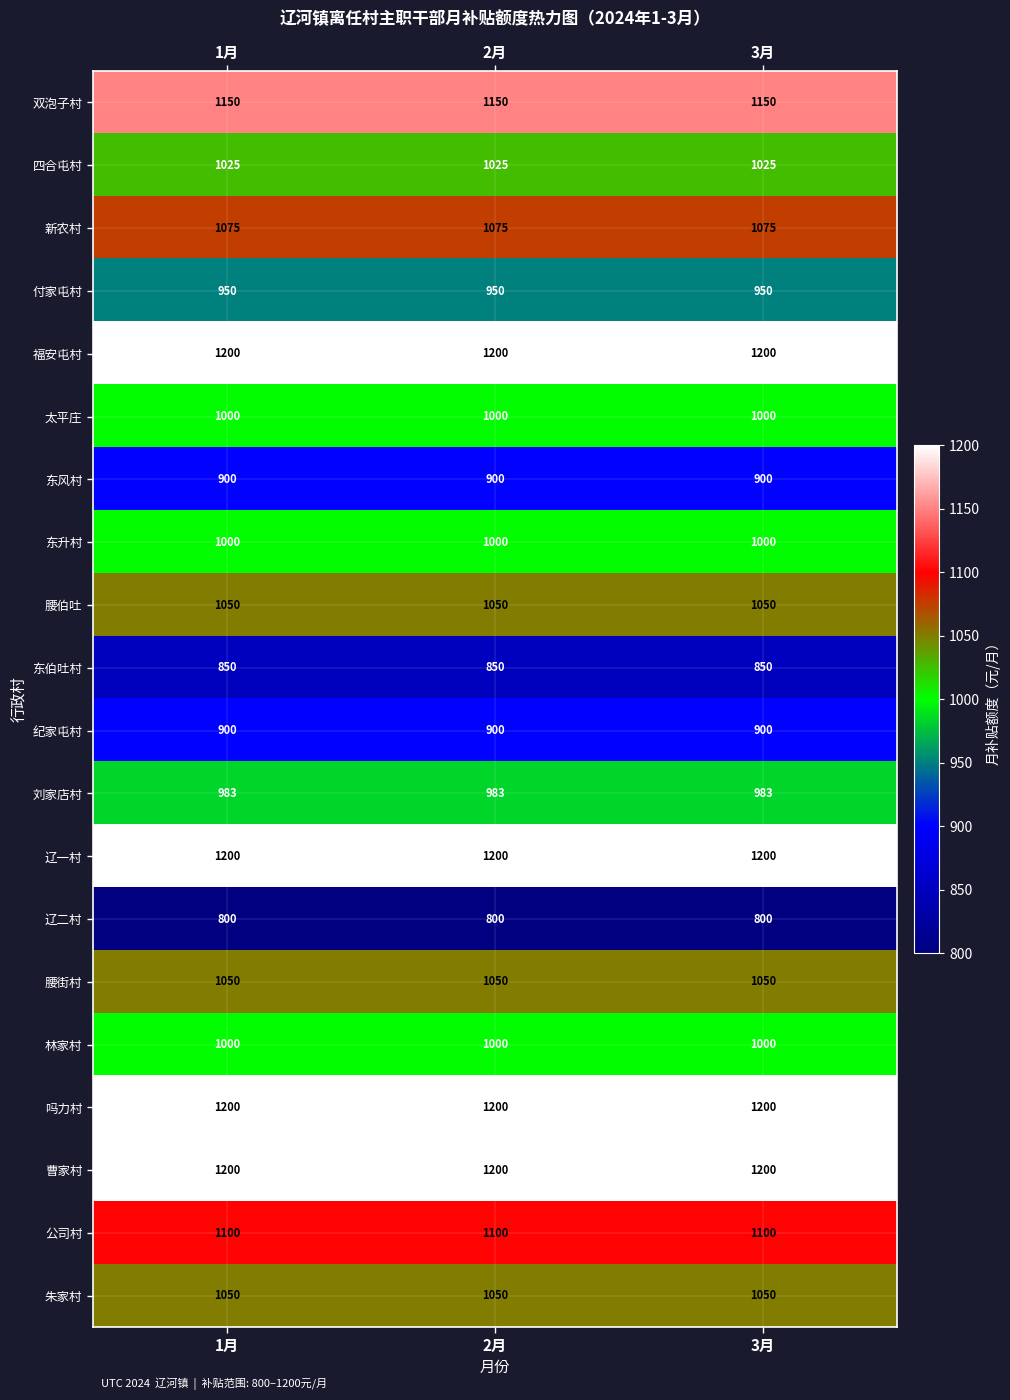

What is the spread (max minus min) of values at 2月?

400